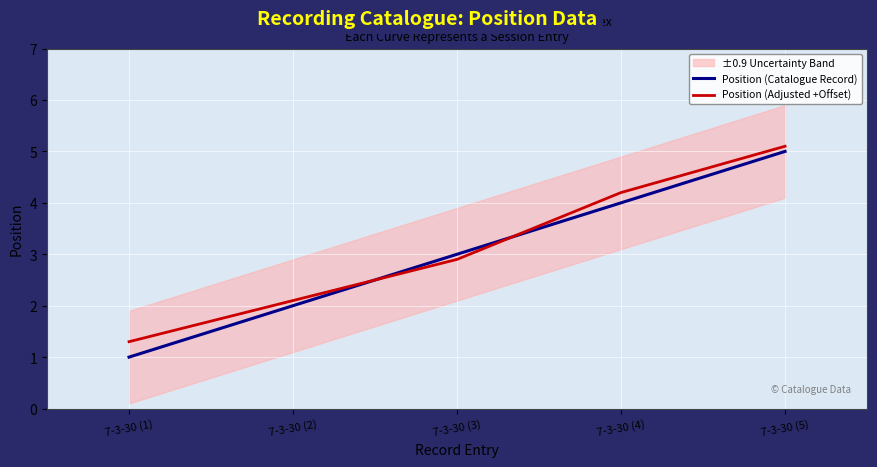

Which series has the largest total across all categories?

Position (Adjusted +Offset)